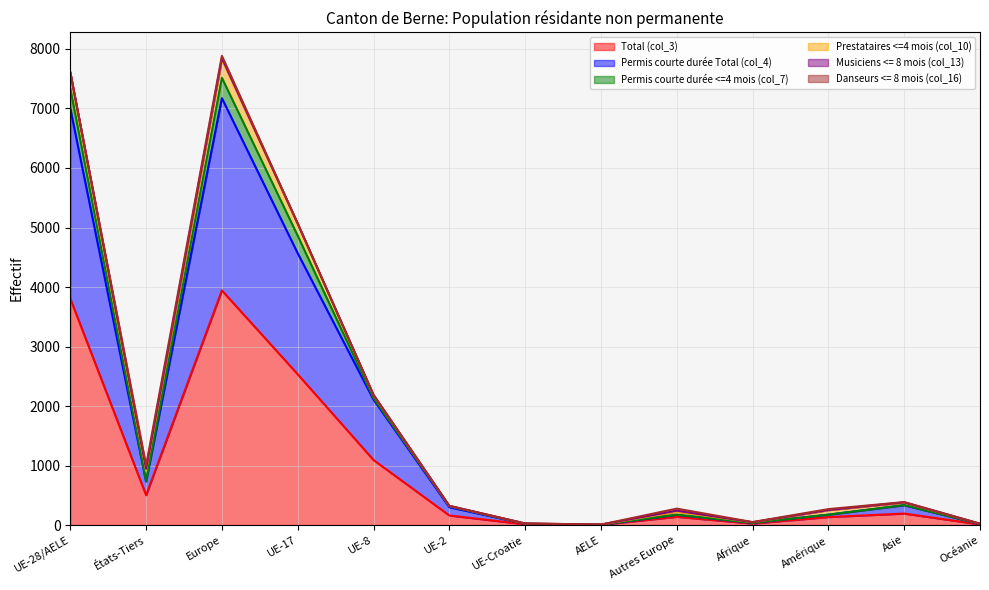

What is the label of the 1st point from the left?

UE-28/AELE